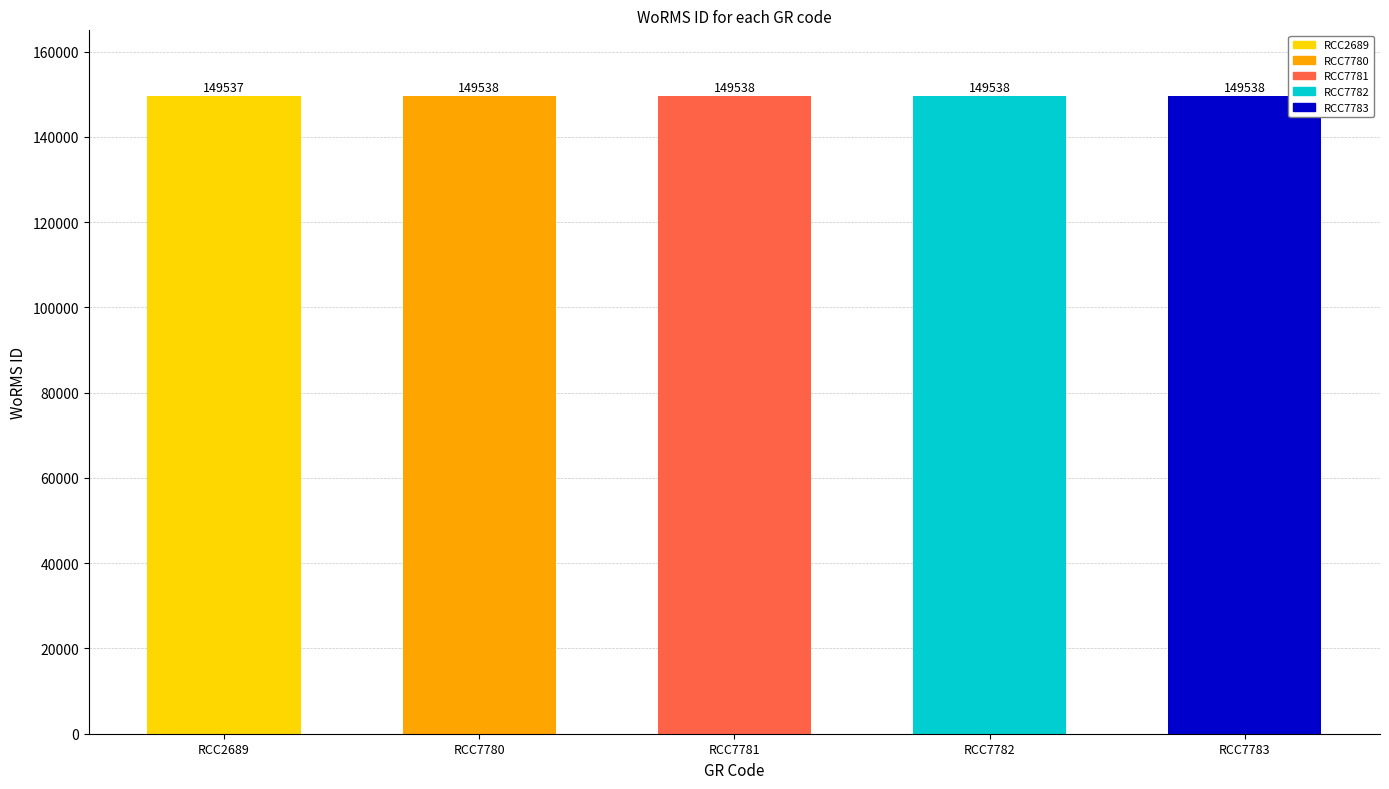

What is the ratio of the value at RCC7780 to the value at RCC2689?

1.0